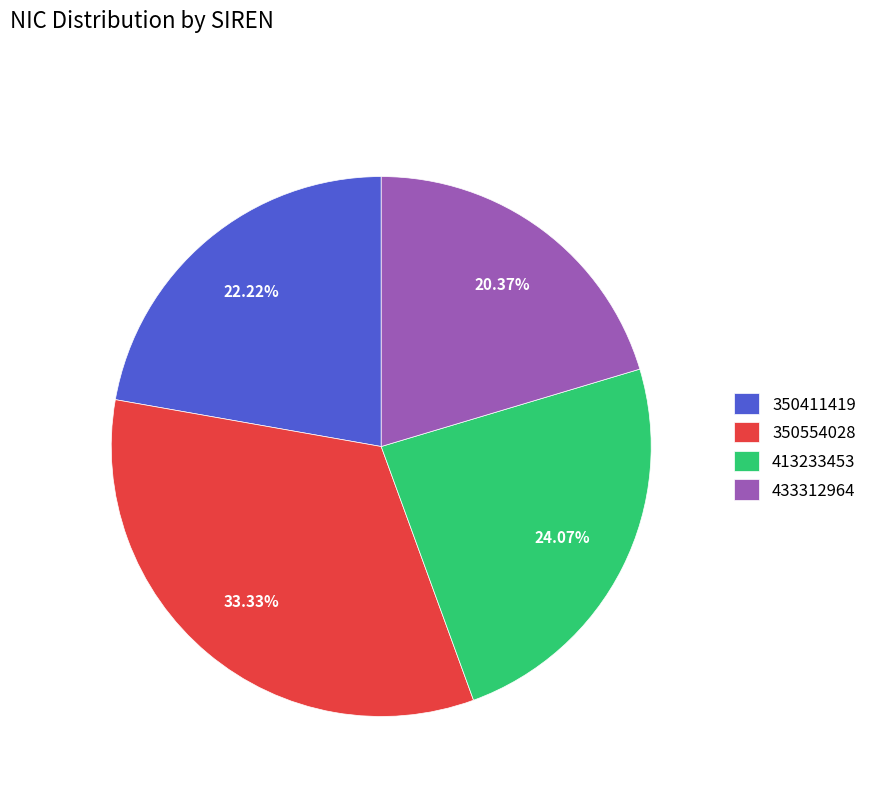

The 350411419 slice represents 29% of the pie. True or false?

False